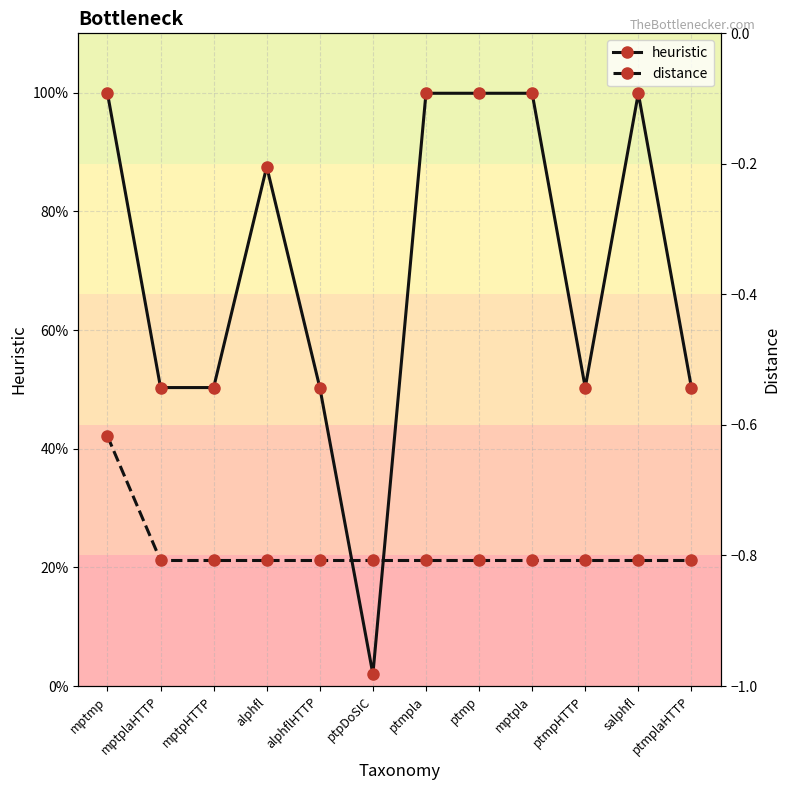

What is the sum of the distance values at mptpHTTP and mptplaHTTP?

-1.6